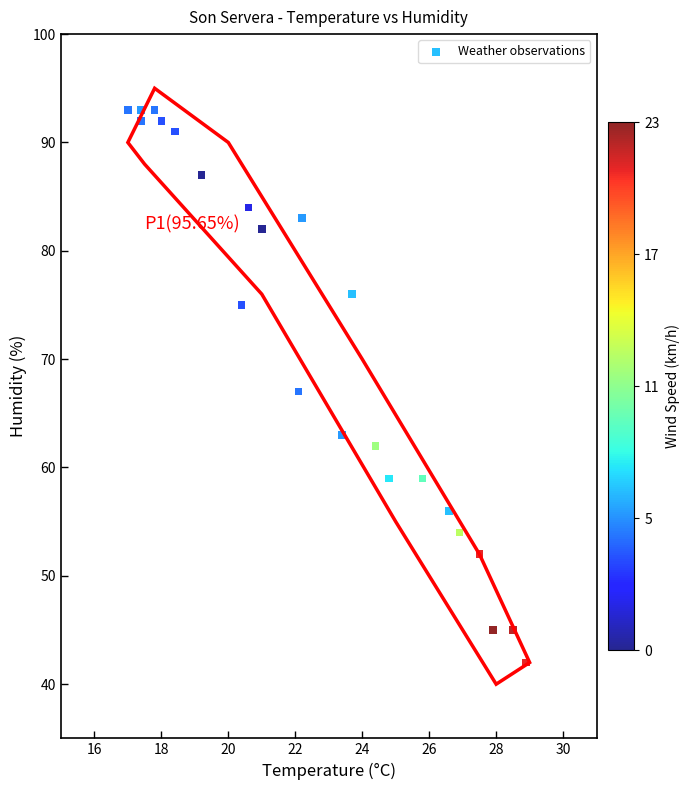

What is the range of Y values (max minus min)?

51